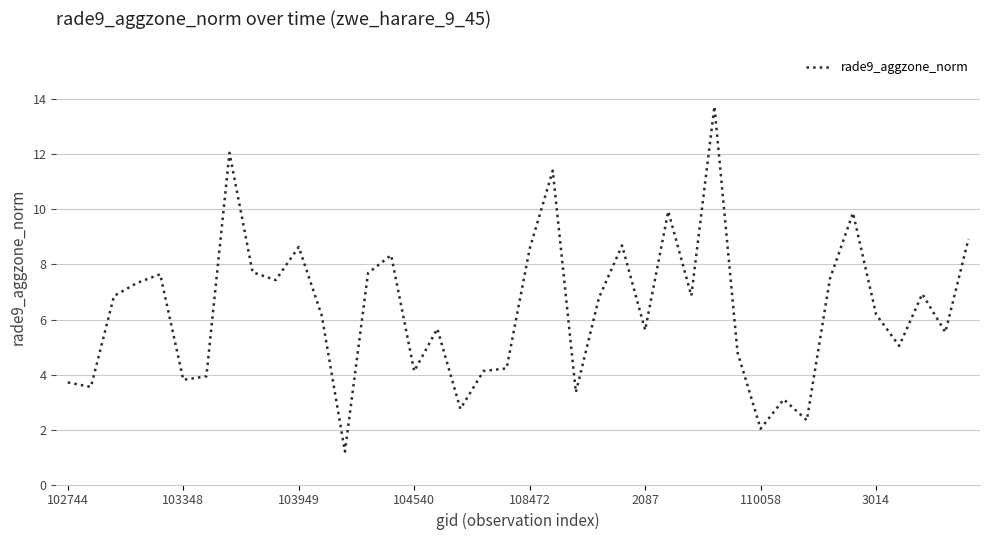

What is the smallest value displayed?

1.2